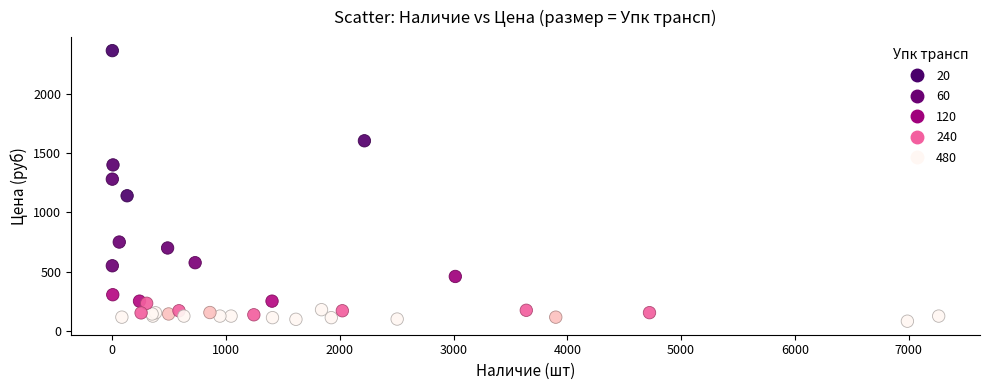

What Y value in the scatter plot is closest to 1223?

1280.0